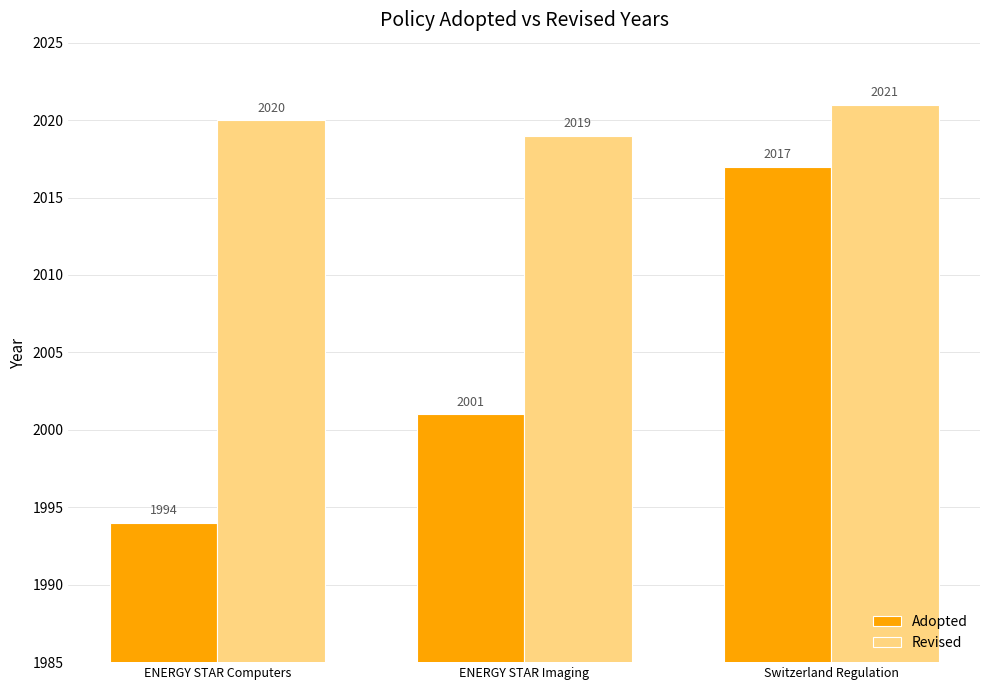

What is the total value across all series at ENERGY STAR Imaging?

4020